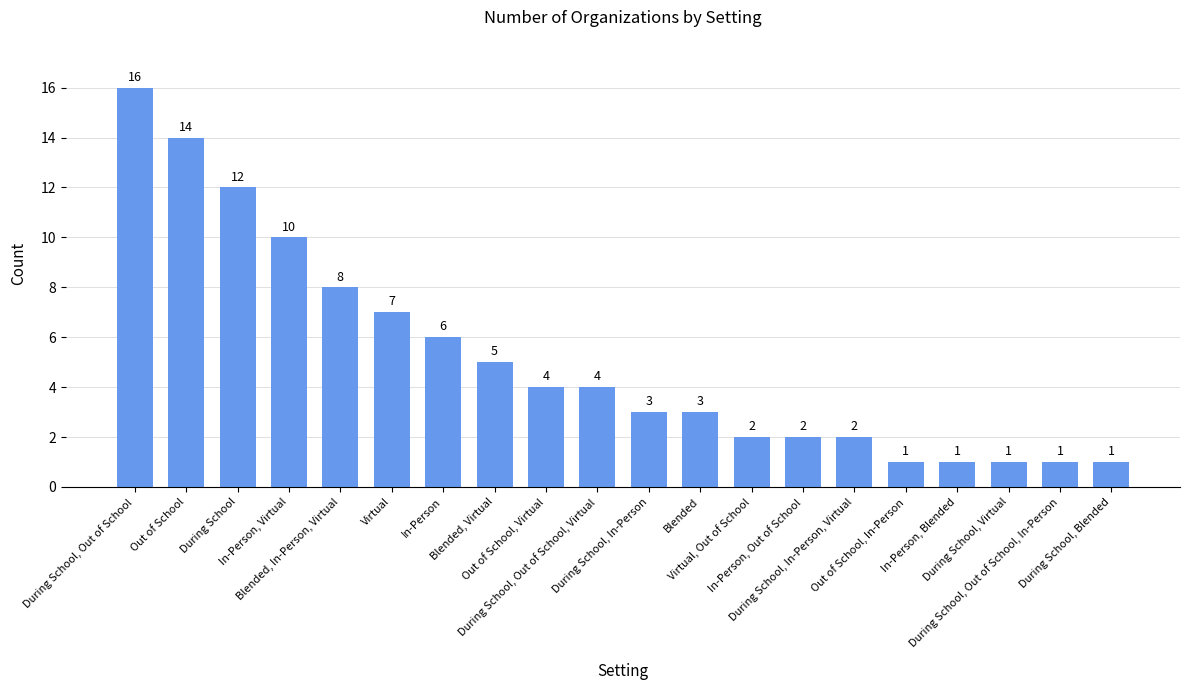

What is the greatest value displayed?

16